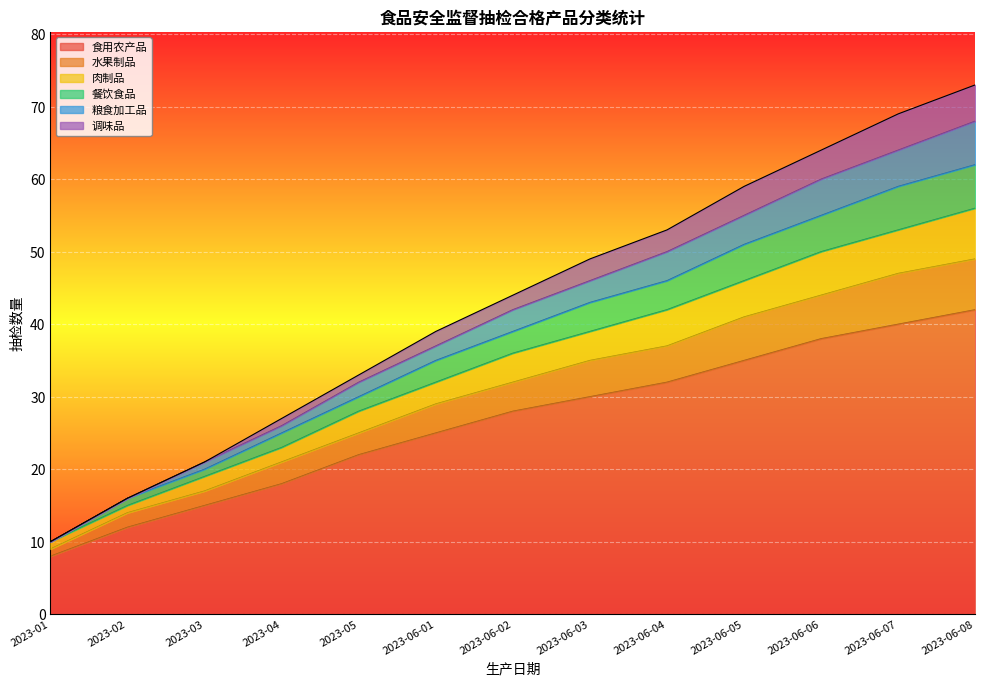

What is the total value across all series at 2023-06-05?

59